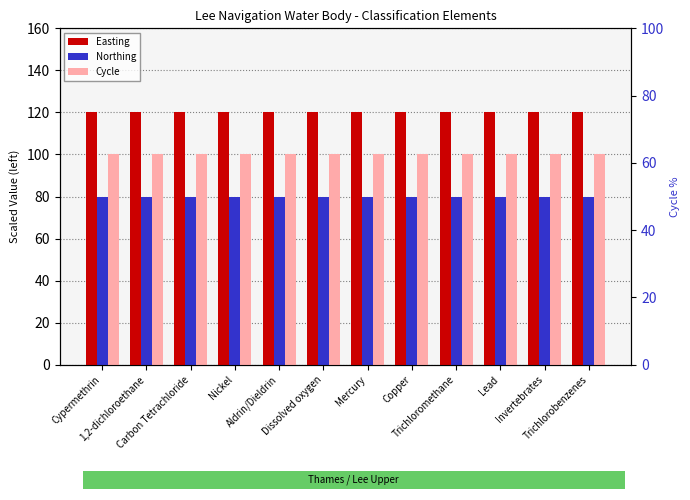

At which category is the sum across all series the highest?

Cypermethrin